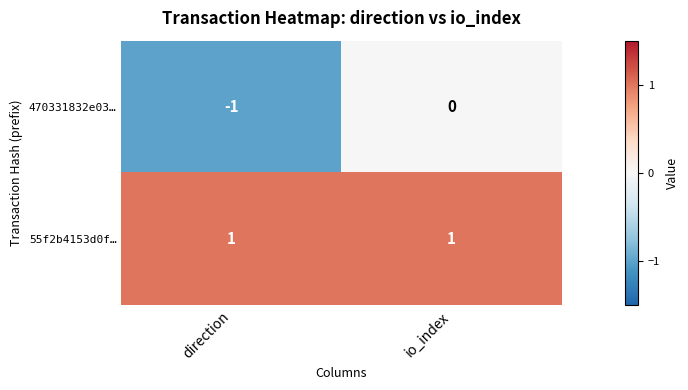

Which category has the highest value in the 470331832e03… series?

io_index